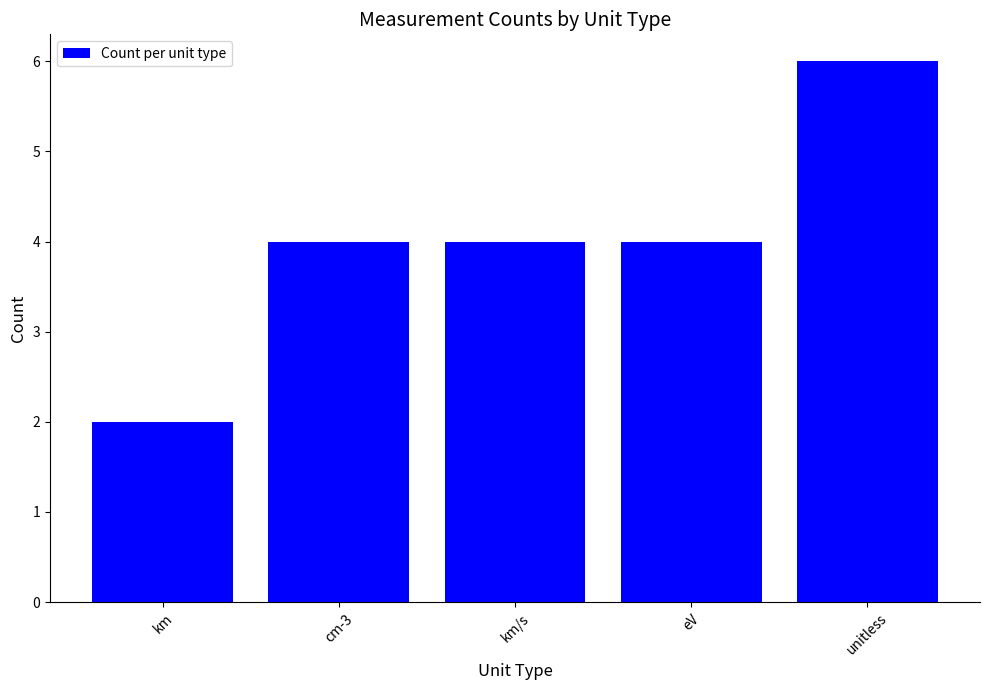

What is the ratio of the value at unitless to the value at km?

3.0